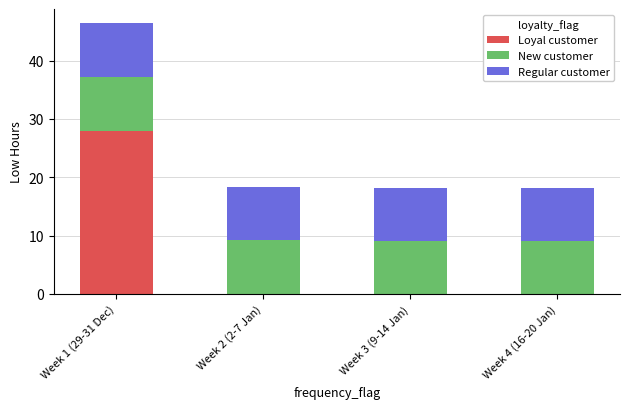

At which category is the sum across all series the highest?

Week 1 (29-31 Dec)